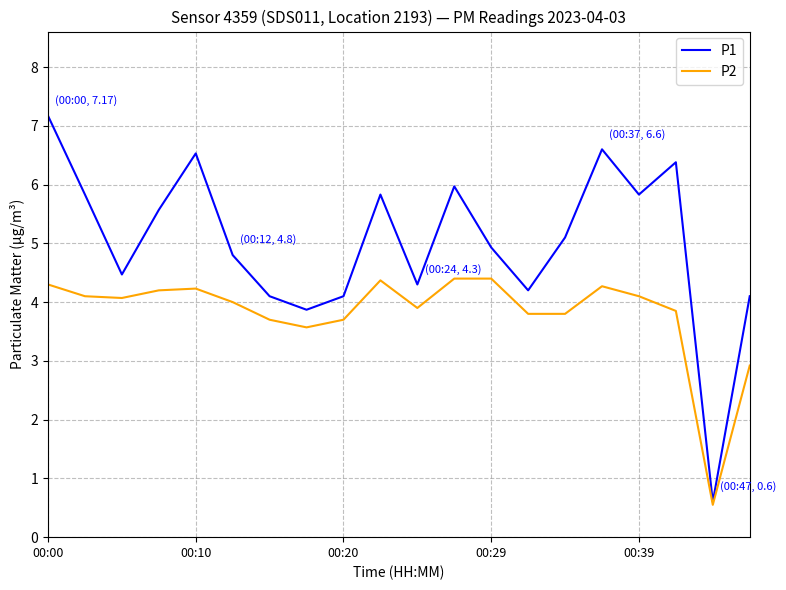

List the series in order of their overall mean, lowest first.

P2, P1